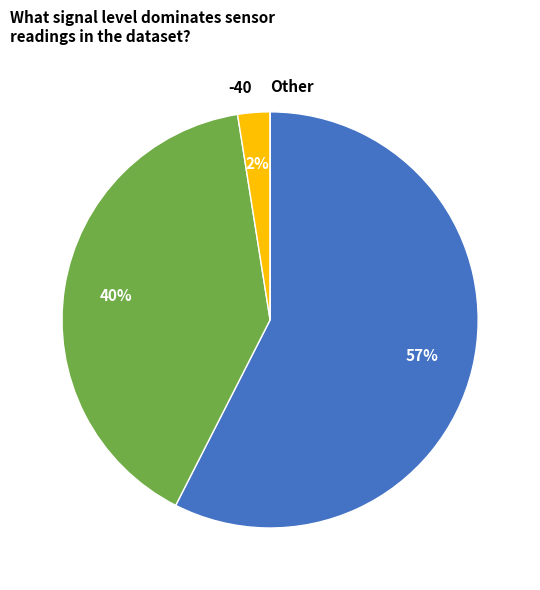

Which has a higher value, -39 or -38?

-38